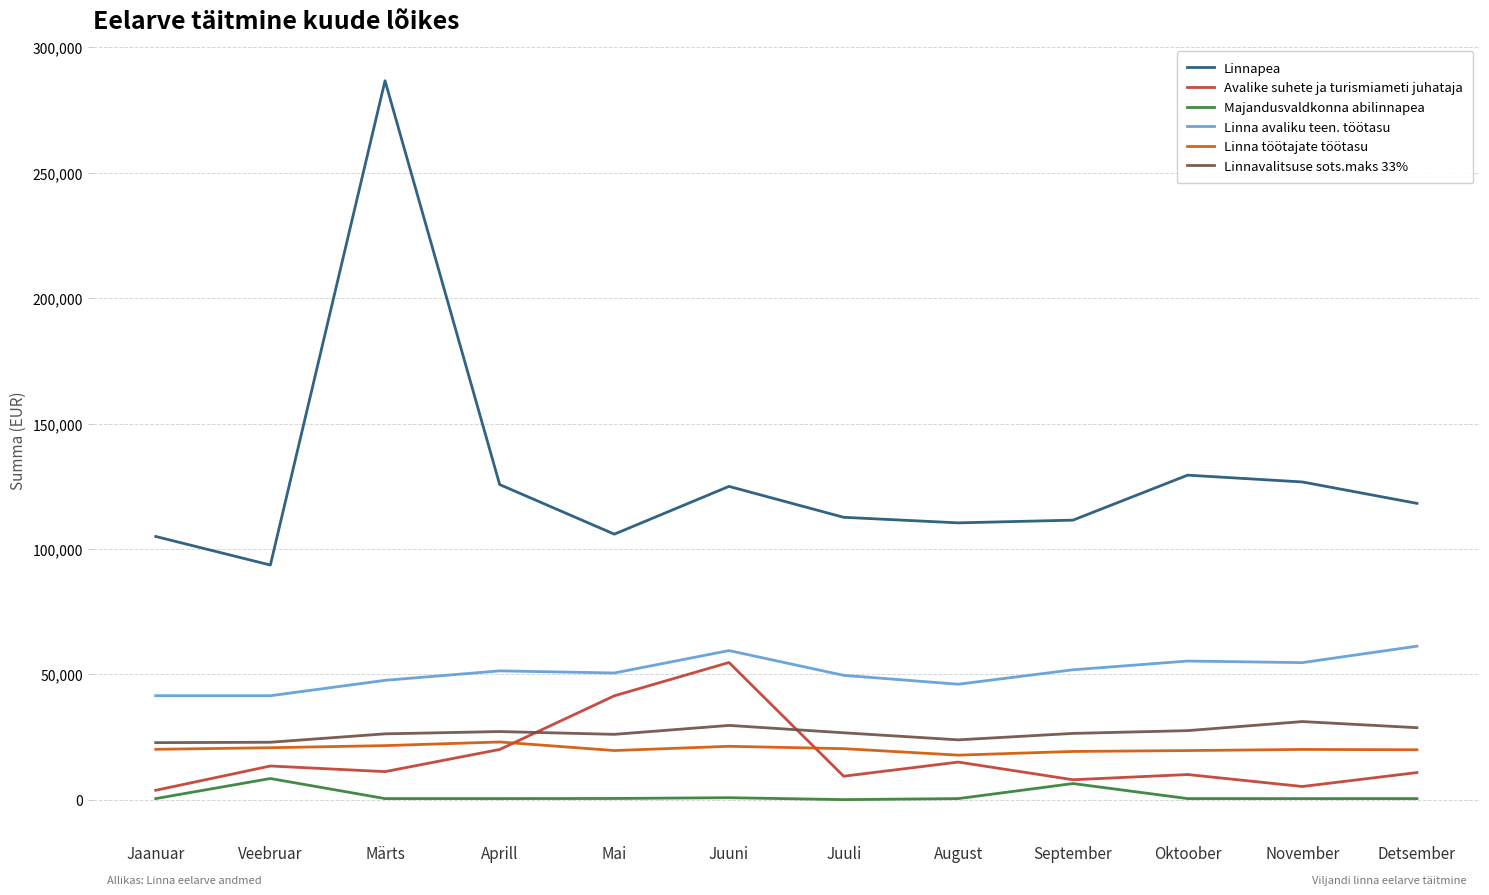

True or false: Majandusvaldkonna abilinnapea and Linnavalitsuse sots.maks 33% cross at least once.

False